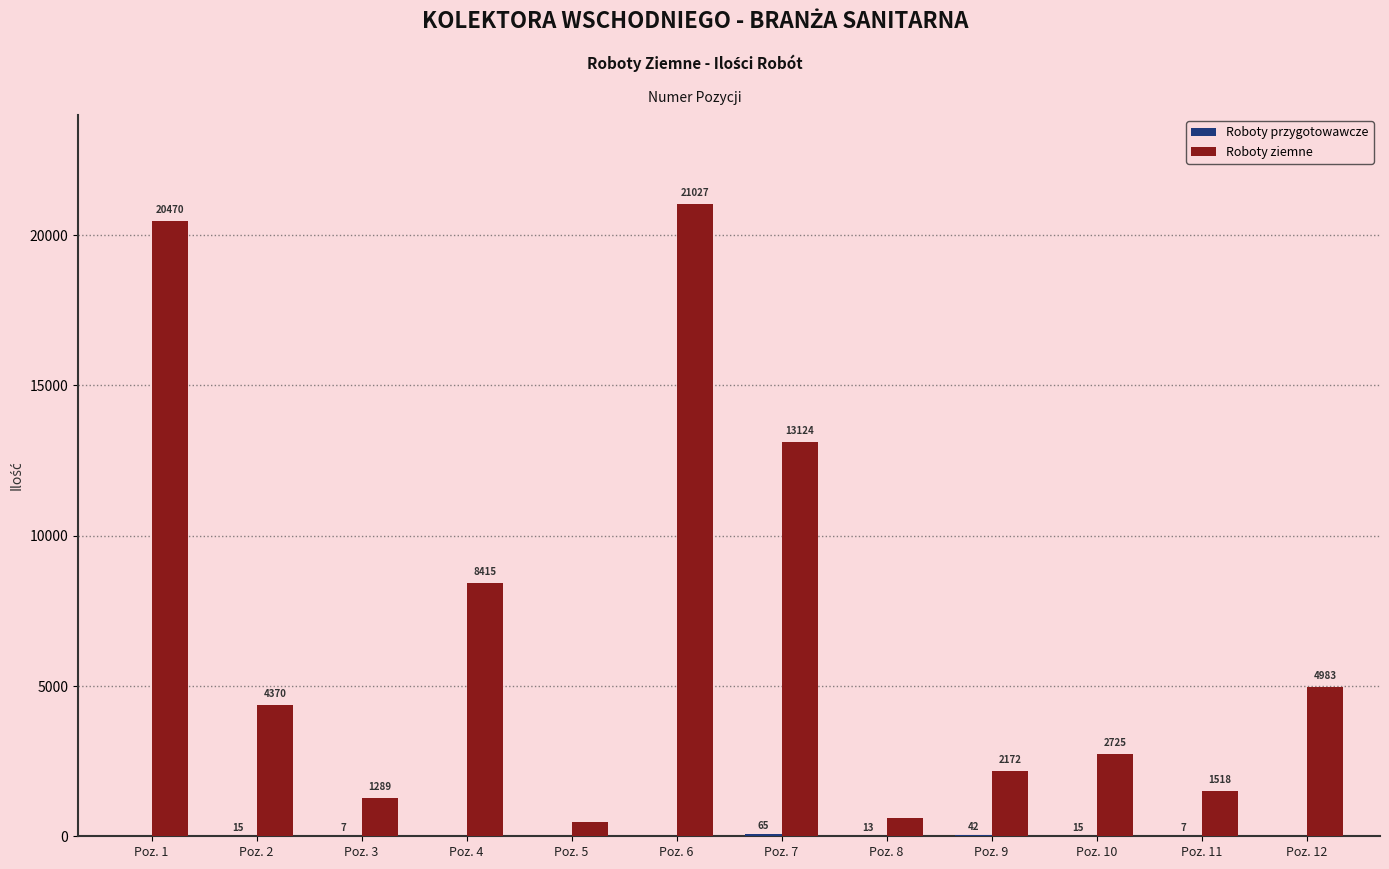

Between Poz. 5 and Poz. 9, which series saw the biggest shift?

Roboty ziemne